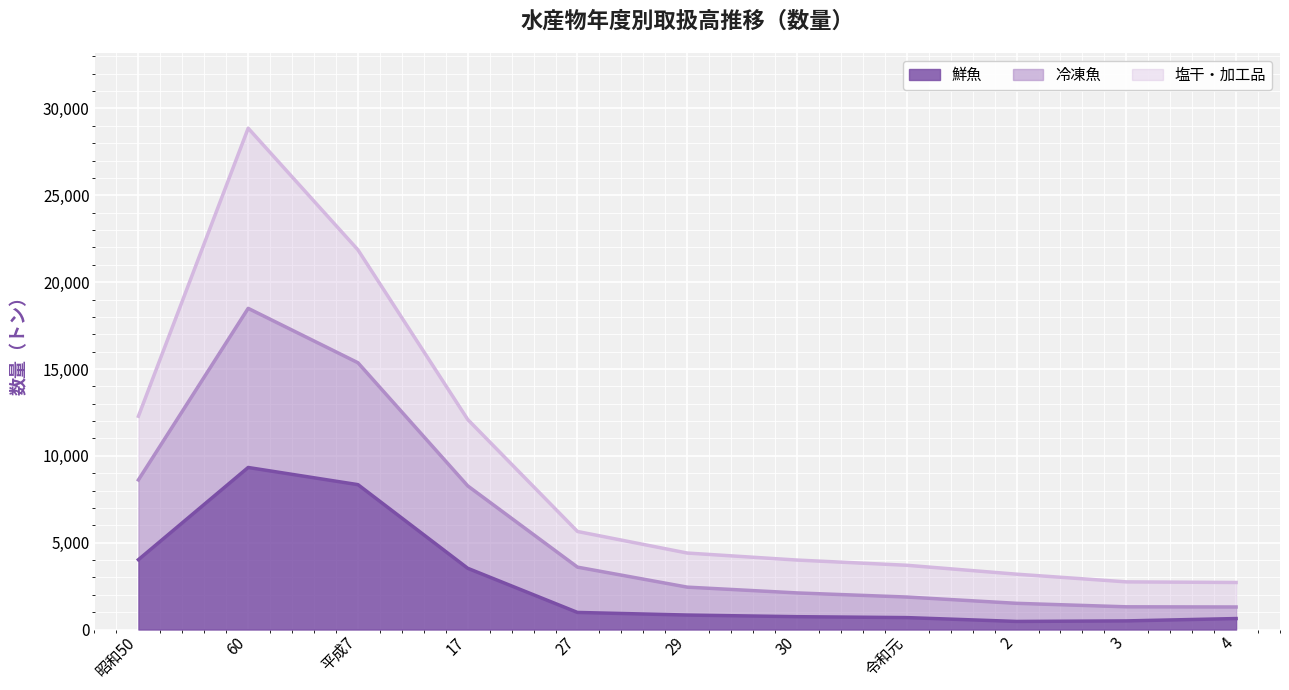

How many data points in 冷凍魚 are less than 2441?

5